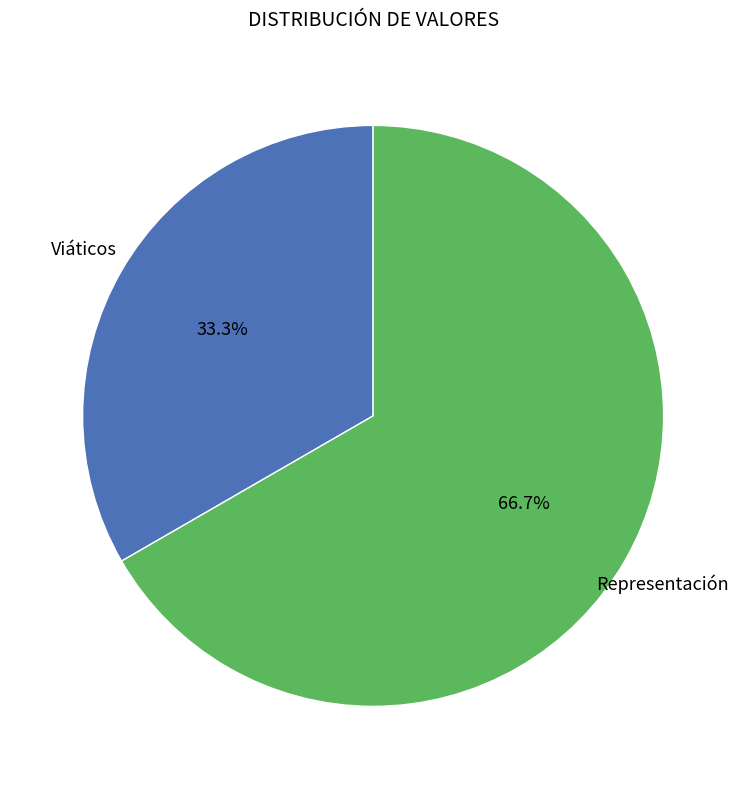

Does any single category account for the majority?

Yes